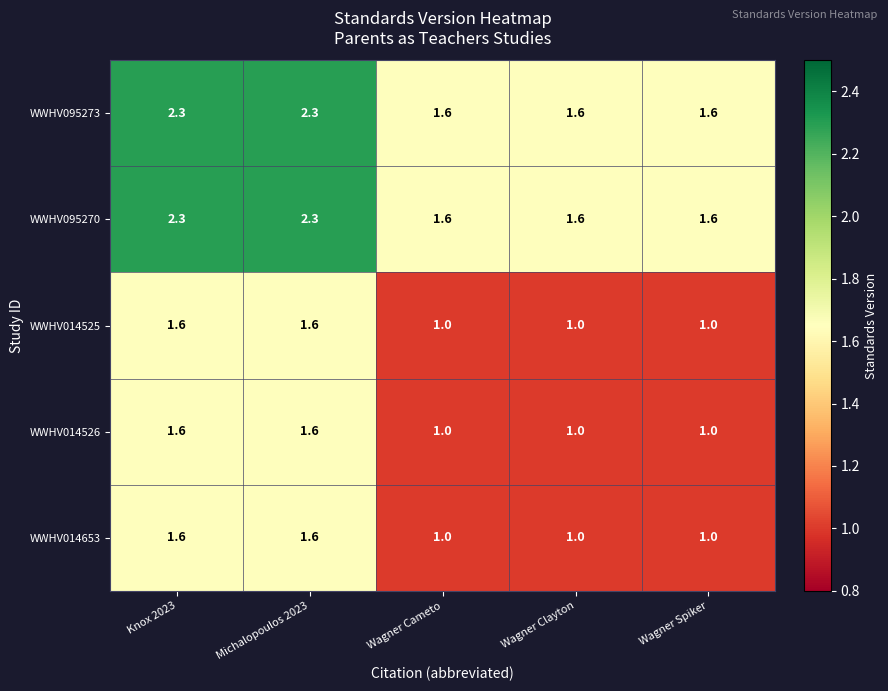

What is the average value of the WWHV095270 series?

1.9